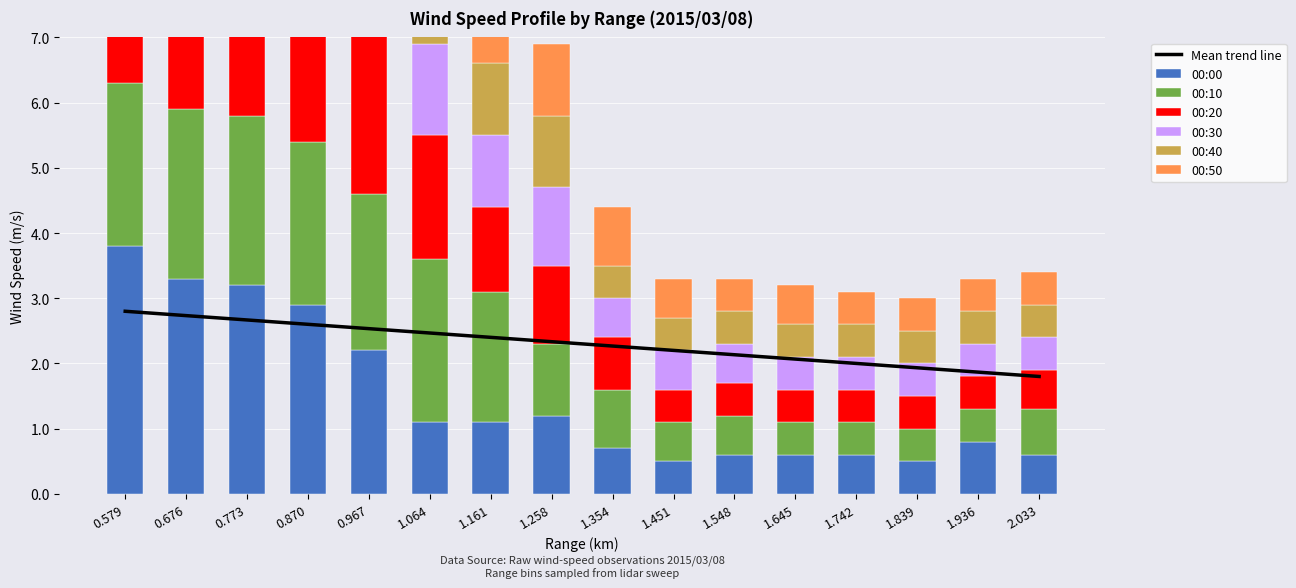

How many data points does each series have?

16